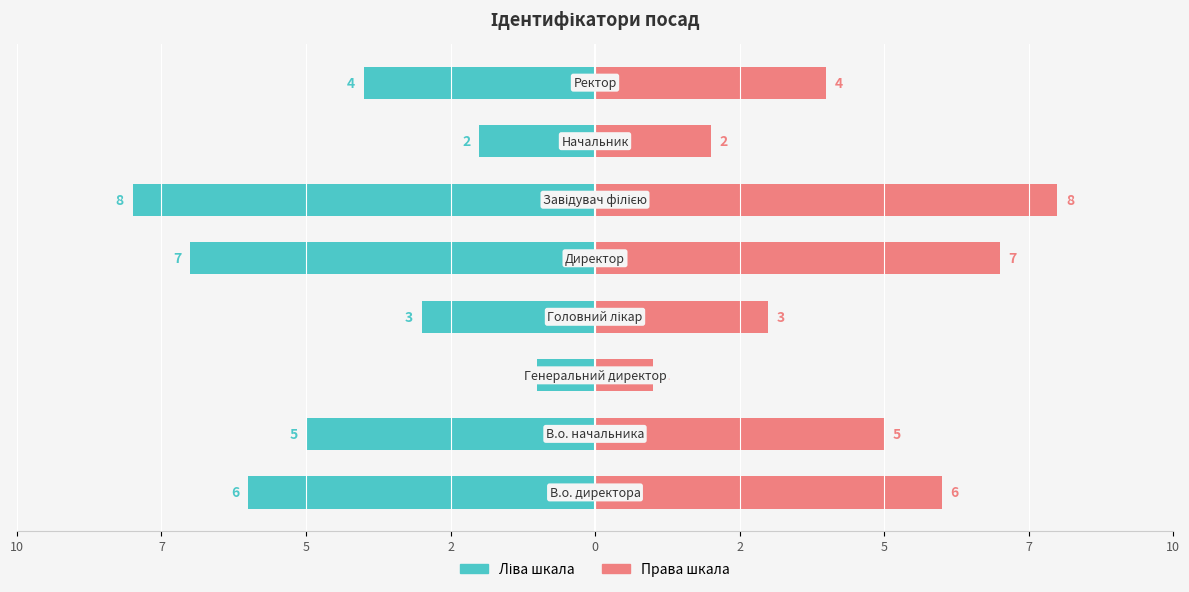

How many values in the Ліва шкала series are below -4?

4